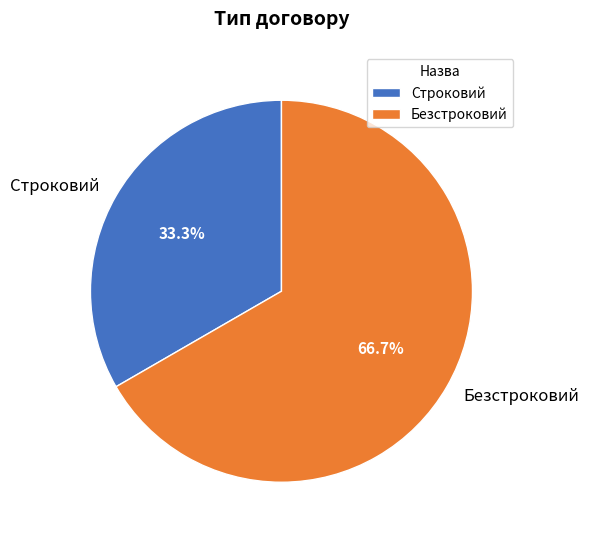

To the nearest percent, what percentage of the pie is Безстроковий?

67%